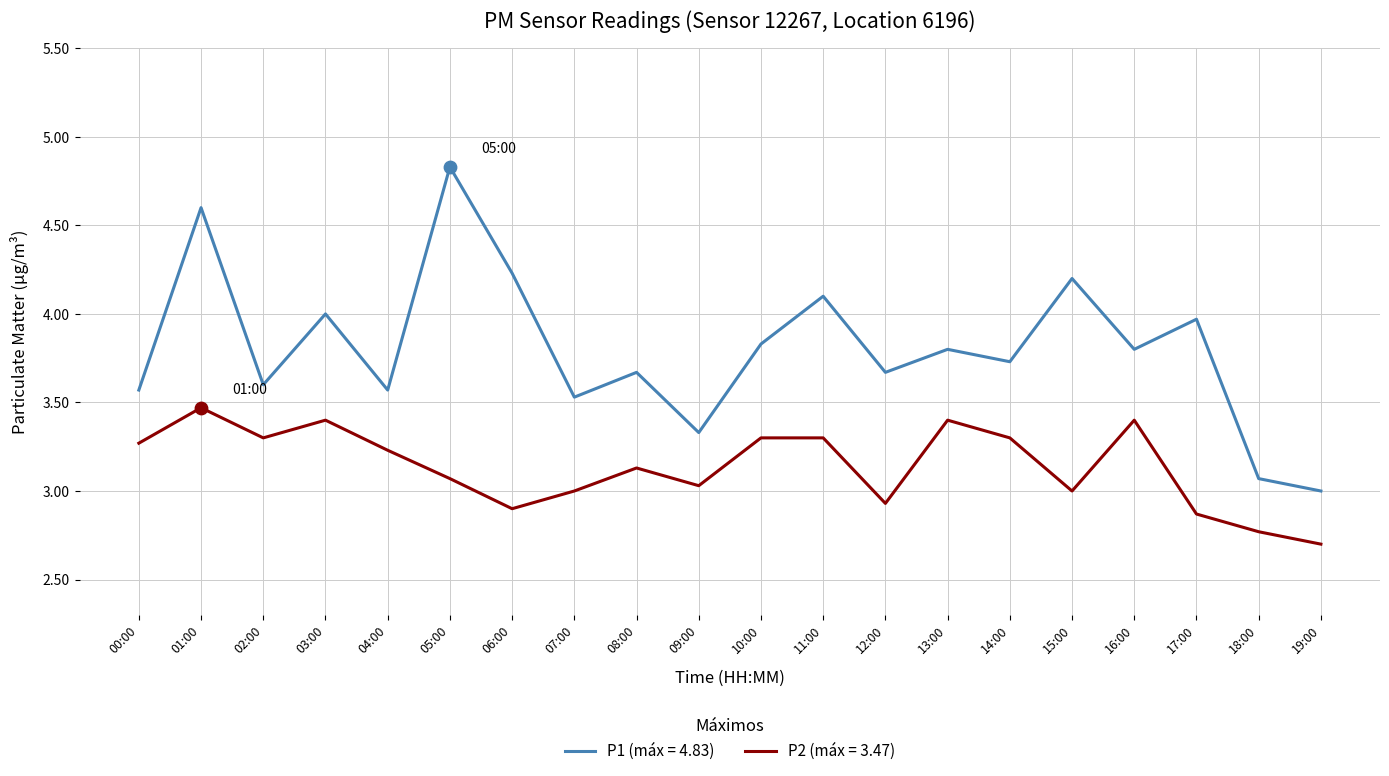

What are all the series names shown in the legend?

P1 (máx = 4.83), P2 (máx = 3.47)